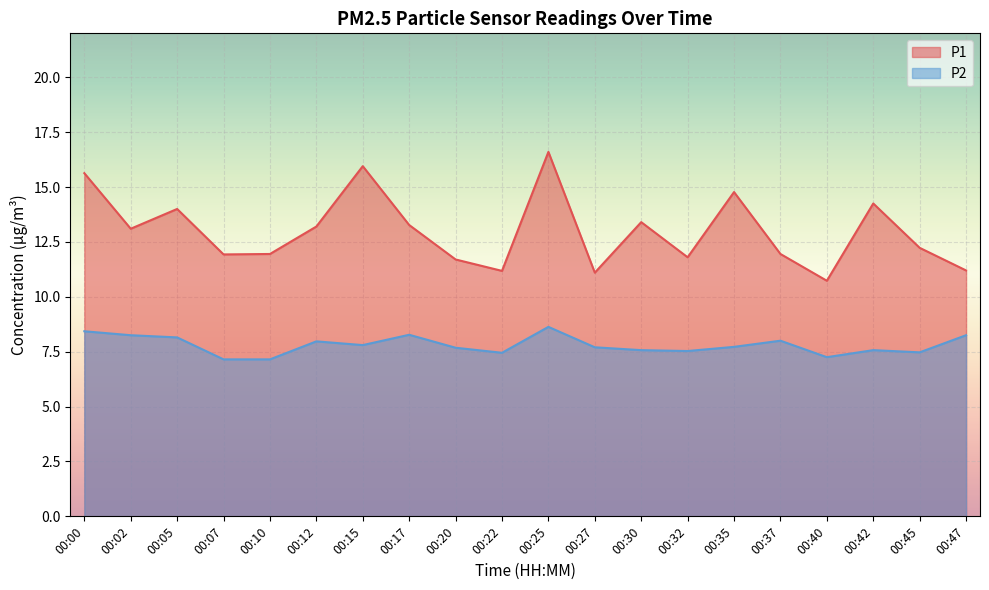

Which has a higher value, 00:35 or 00:20?

00:35